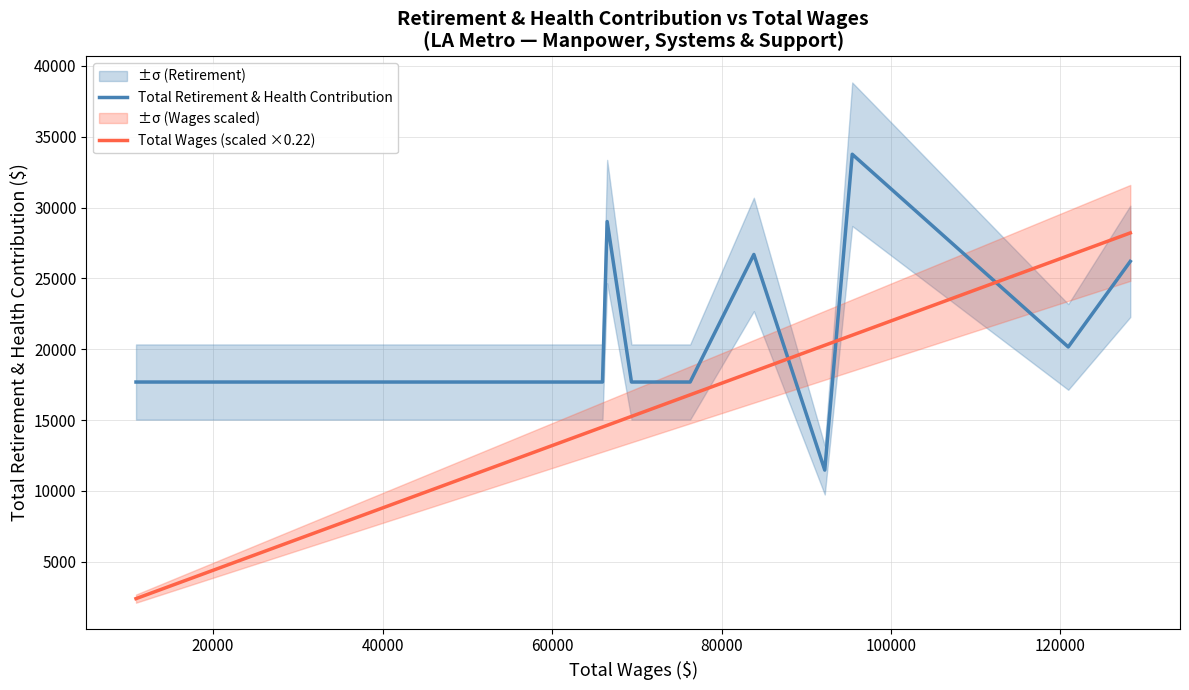

At how many categories does at least one series exceed 17189?

23